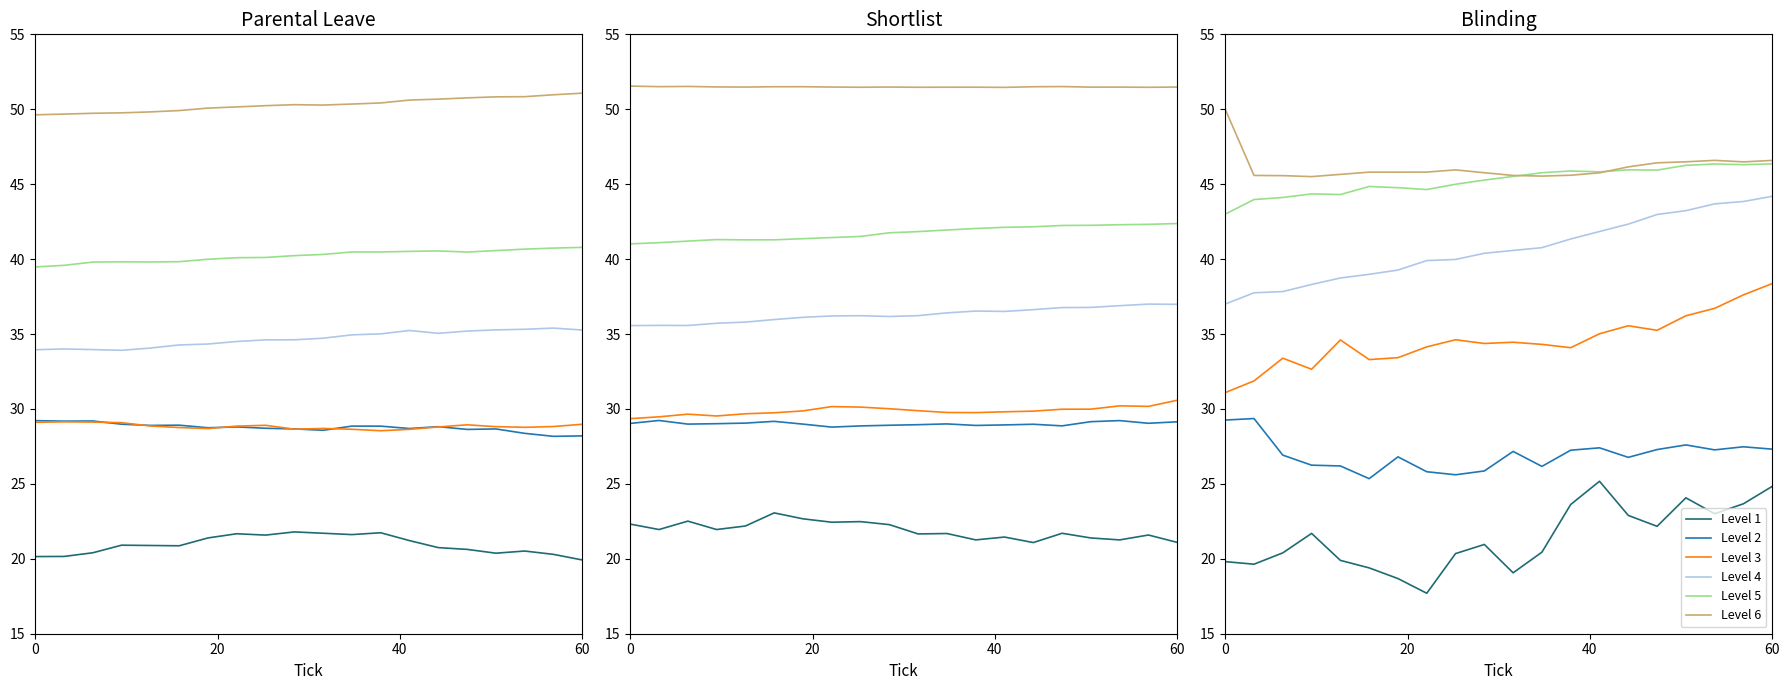

True or false: Level 1 has more than 0 interior local peaks.

True